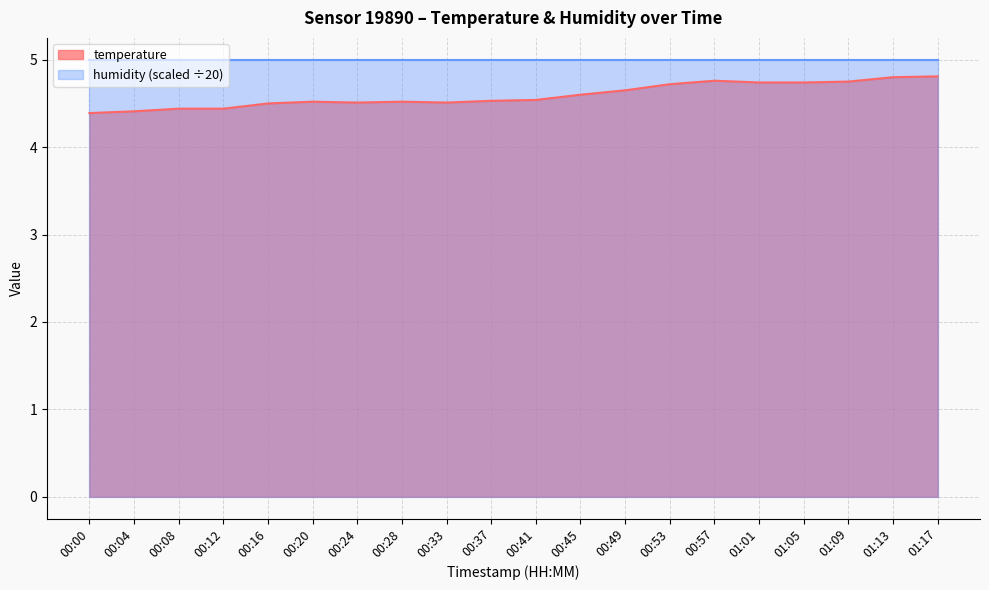

What is the maximum value shown in the chart?

5.0